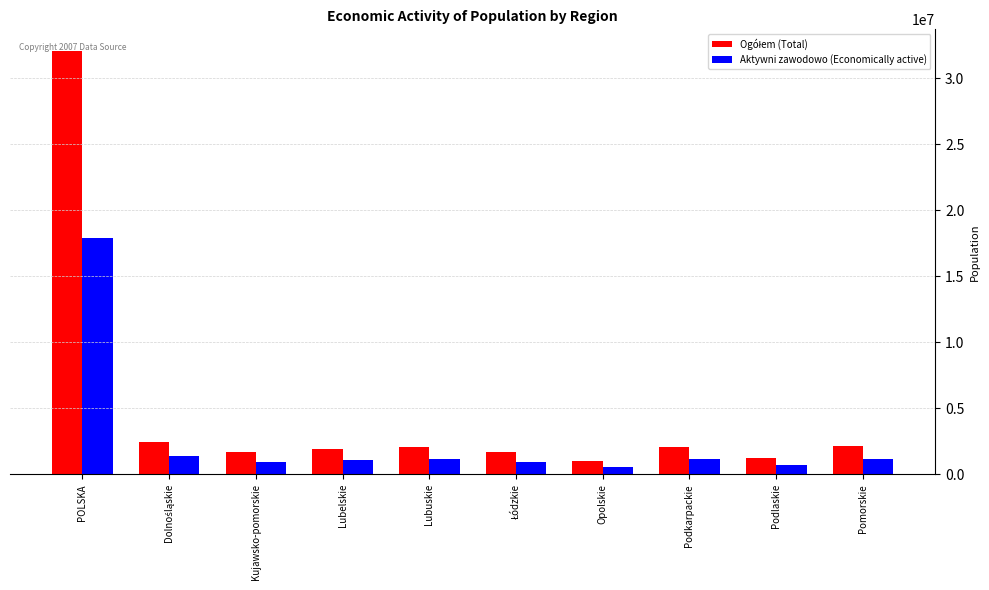

At which category is the sum across all series the highest?

POLSKA